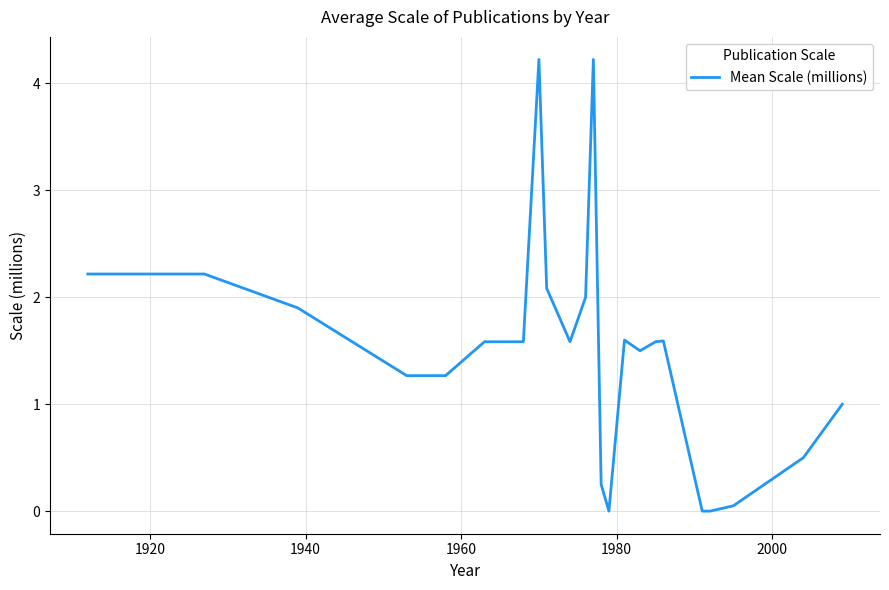

What is the greatest value displayed?

4.2